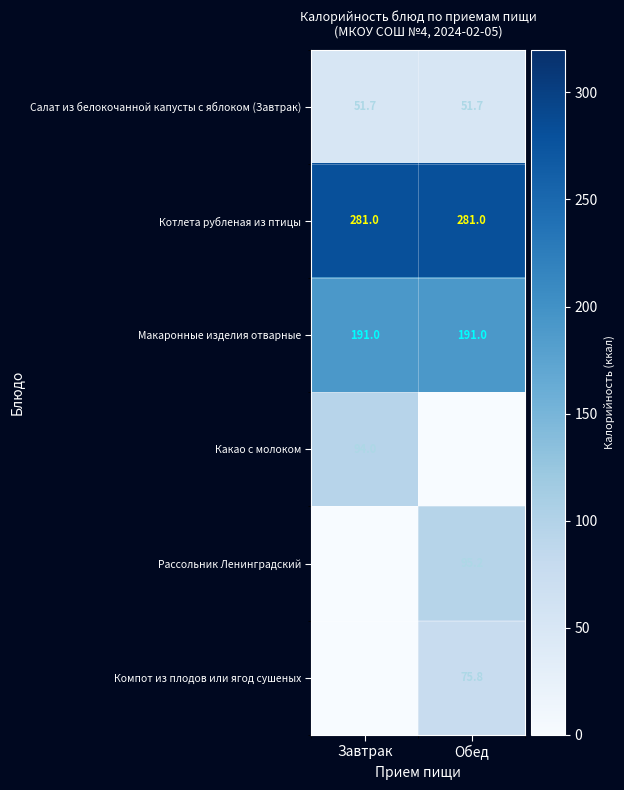

Is the value of Рассольник Ленинградский at Обед greater than the value of Салат из белокочанной капусты с яблоком (Завтрак) at Завтрак?

Yes